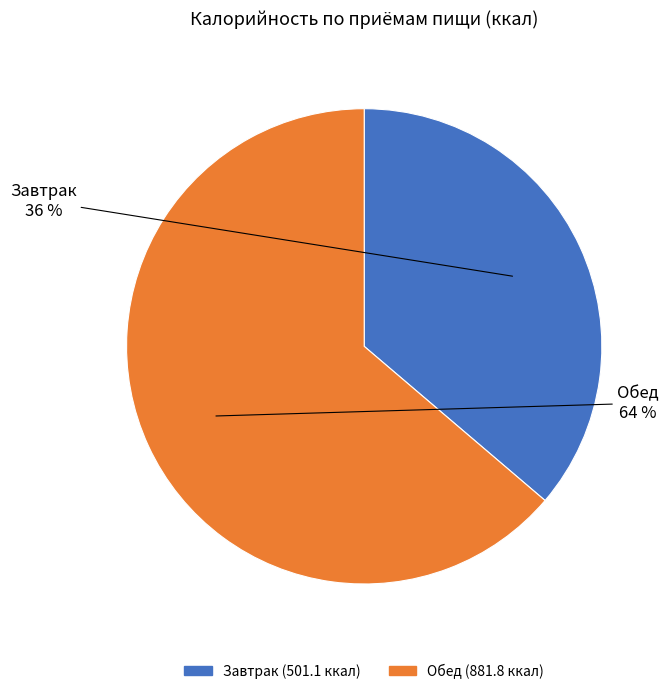

What is the ratio of the value at Завтрак to the value at Обед?

0.6